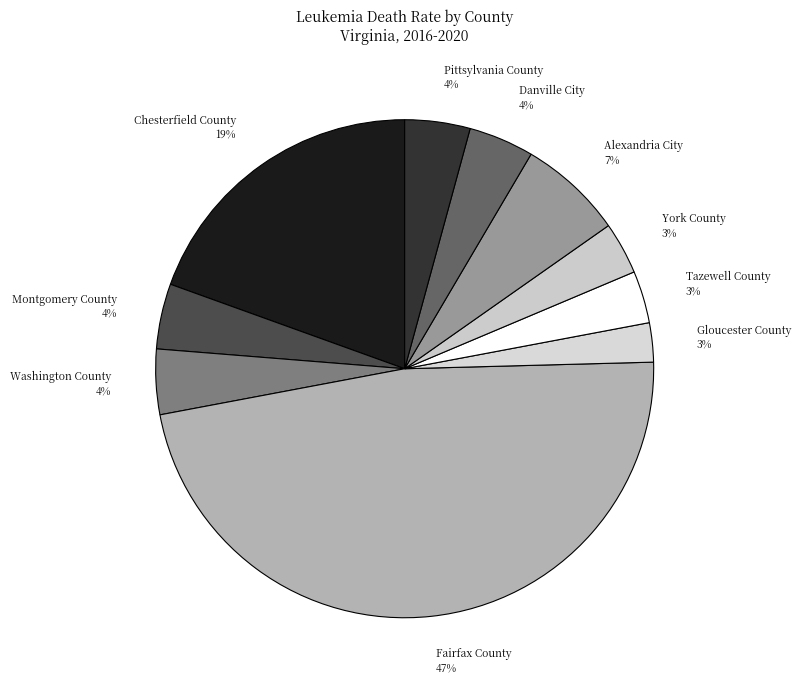

Is there a majority slice in this chart?

No